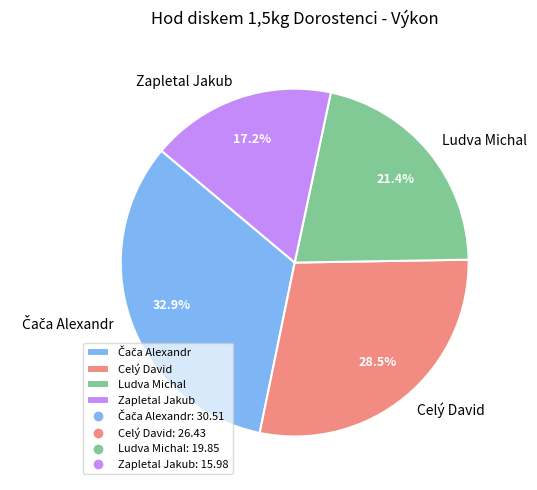

Is there a majority slice in this chart?

No